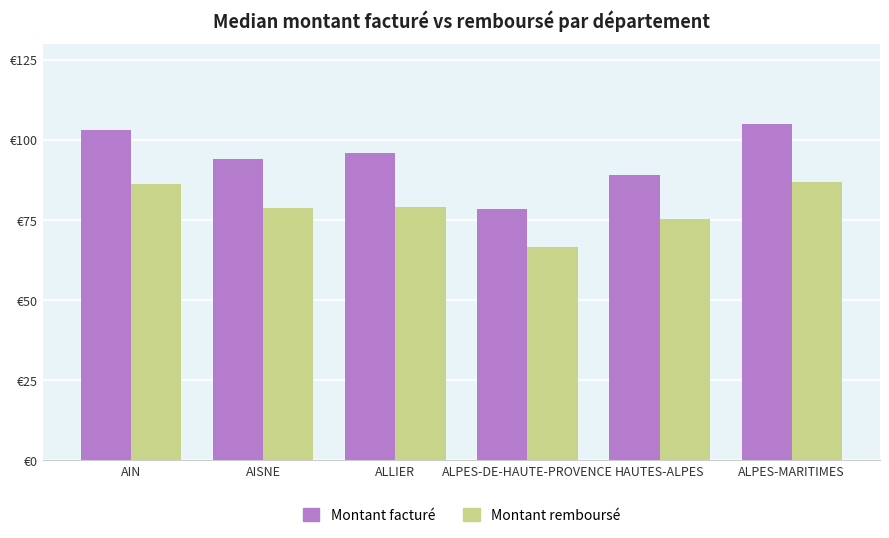

Are the bars grouped side by side (vs. stacked)?

Yes